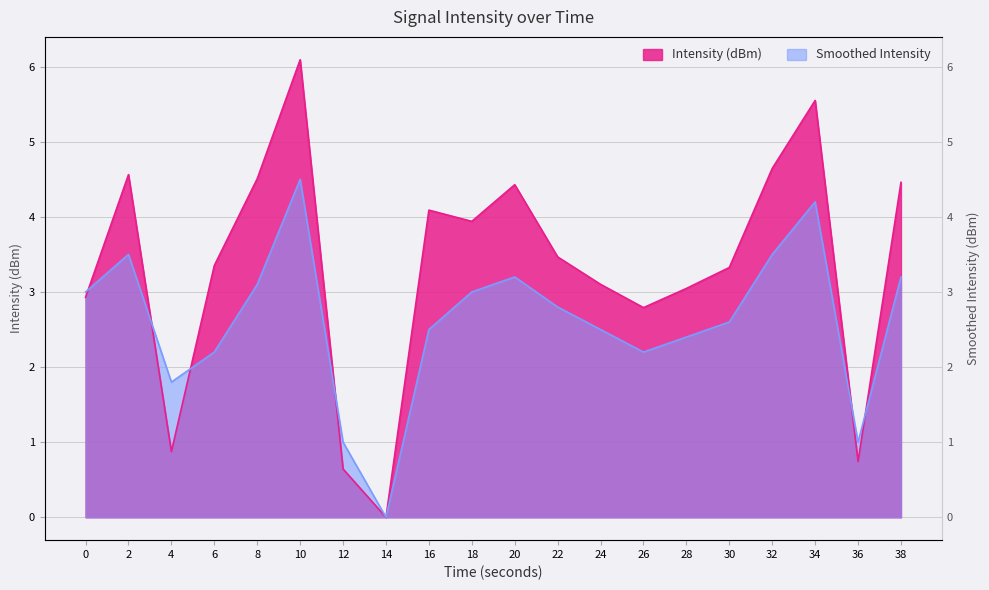

How many positive values does the Smoothed Intensity series have?

19